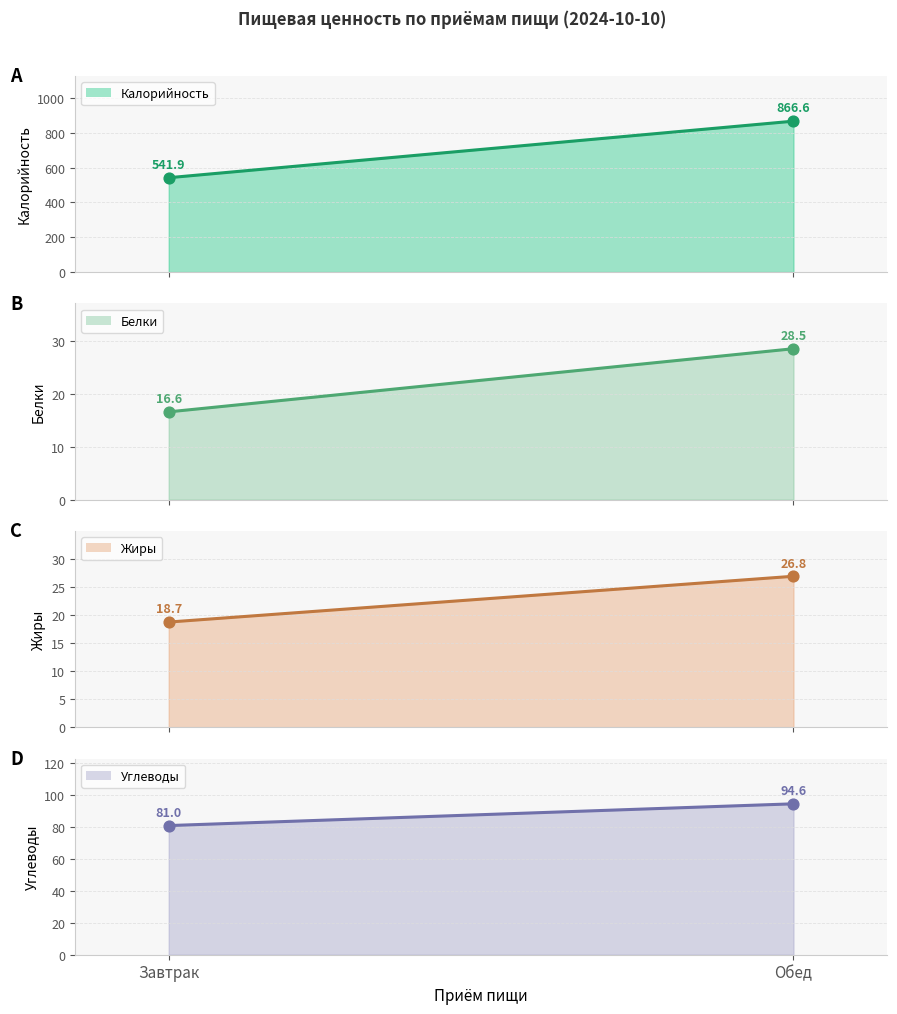

At how many categories does at least one series exceed 357?

2